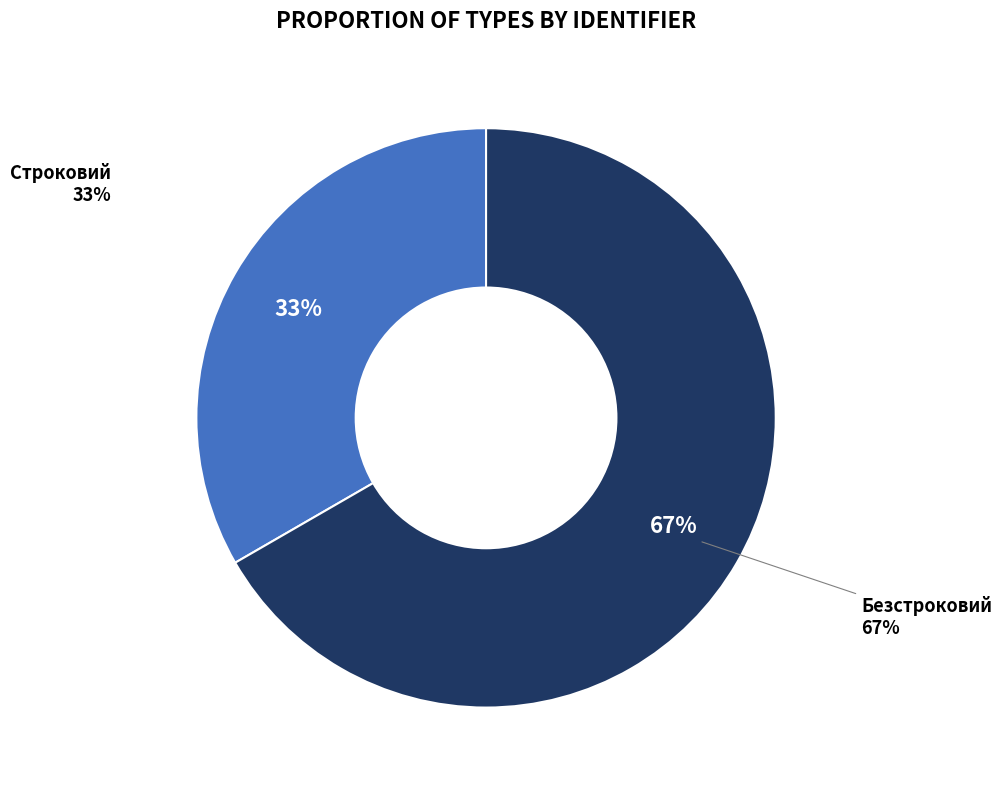

What portion of the pie excludes Безстроковий?

33.3%